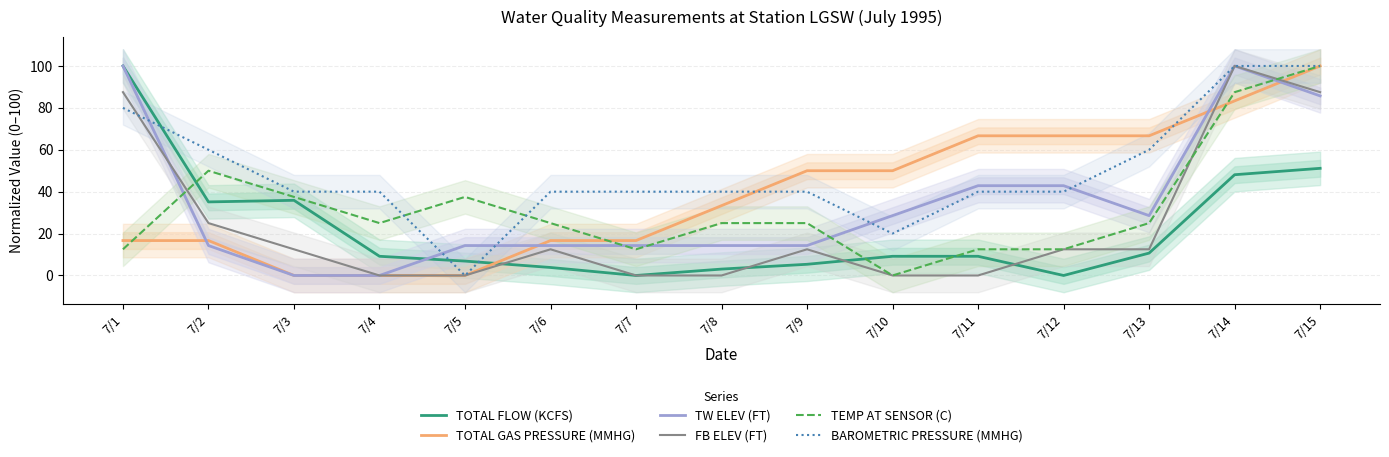

Reading left to right, transcribe all the data shown in this chart.

TOTAL FLOW (KCFS): 100.0	35.1	35.9	9.2	6.9	3.8	0.0	3.1	5.3	9.2	9.2	0.0	10.7	48.1	51.1
TOTAL GAS PRESSURE (MMHG): 16.7	16.7	0.0	0.0	0.0	16.7	16.7	33.3	50.0	50.0	66.7	66.7	66.7	83.3	100.0
TW ELEV (FT): 100.0	14.3	0.0	0.0	14.3	14.3	14.3	14.3	14.3	28.6	42.9	42.9	28.6	100.0	85.7
FB ELEV (FT): 87.5	25.0	12.5	0.0	0.0	12.5	0.0	0.0	12.5	0.0	0.0	12.5	12.5	100.0	87.5
TEMP AT SENSOR (C): 12.5	50.0	37.5	25.0	37.5	25.0	12.5	25.0	25.0	0.0	12.5	12.5	25.0	87.5	100.0
BAROMETRIC PRESSURE (MMHG): 80.0	60.0	40.0	40.0	0.0	40.0	40.0	40.0	40.0	20.0	40.0	40.0	60.0	100.0	100.0